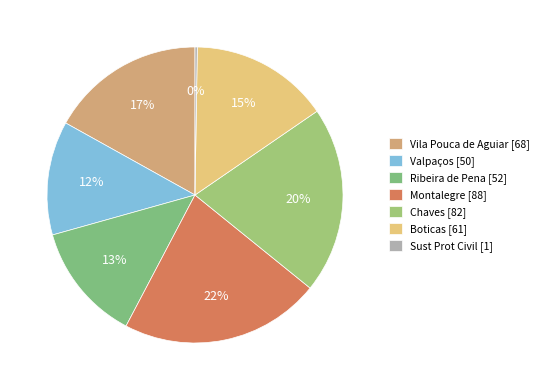

Is there any slice that represents more than half of the pie?

No